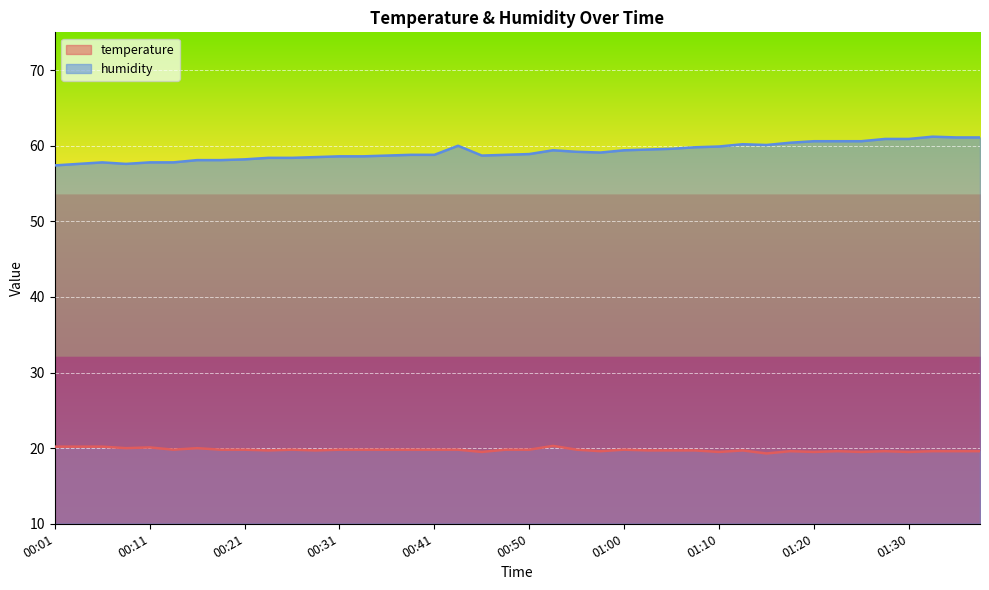

True or false: temperature and humidity intersect in this chart.

False